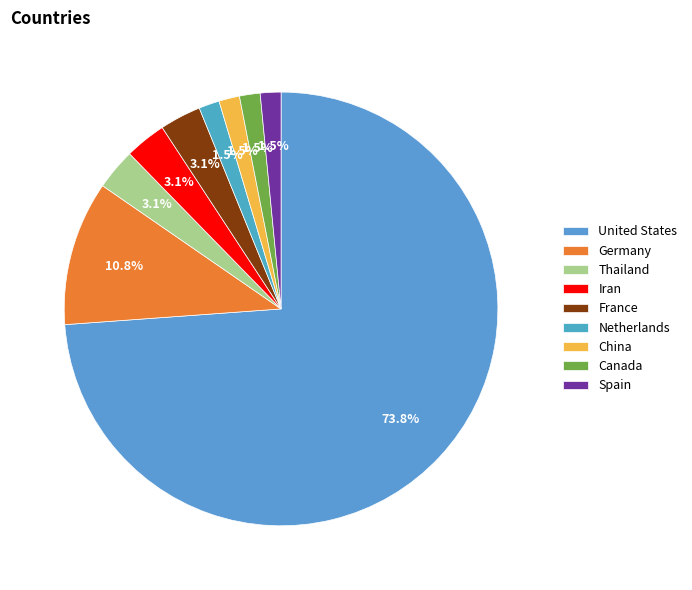

Which slice represents more than half of the pie?

United States